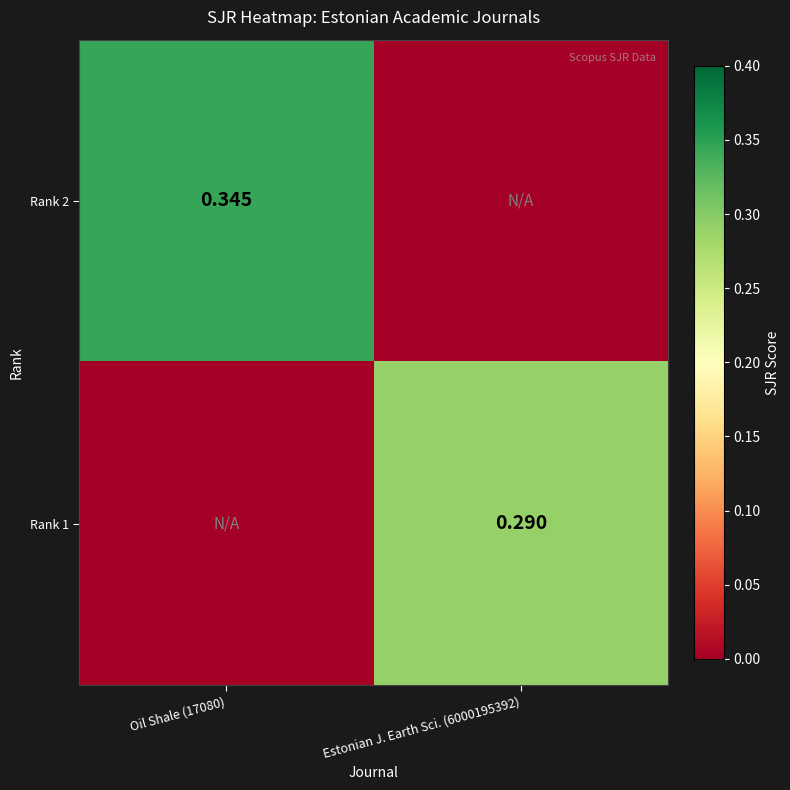

Is the value of Rank 1 at Estonian J. Earth Sci. (6000195392) greater than the value of Rank 2 at Oil Shale (17080)?

No